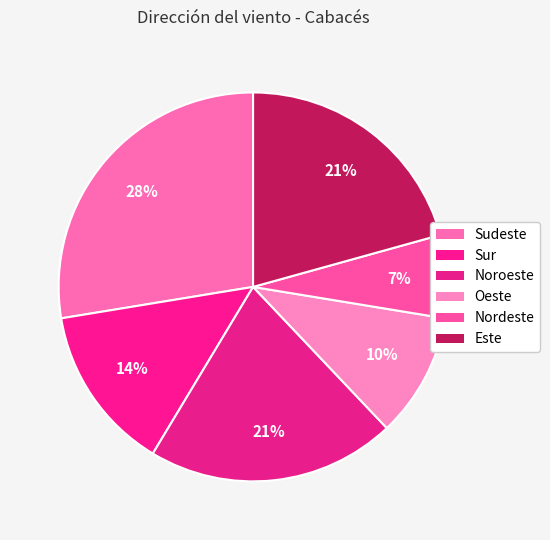

Count the number of slices in the pie.

6